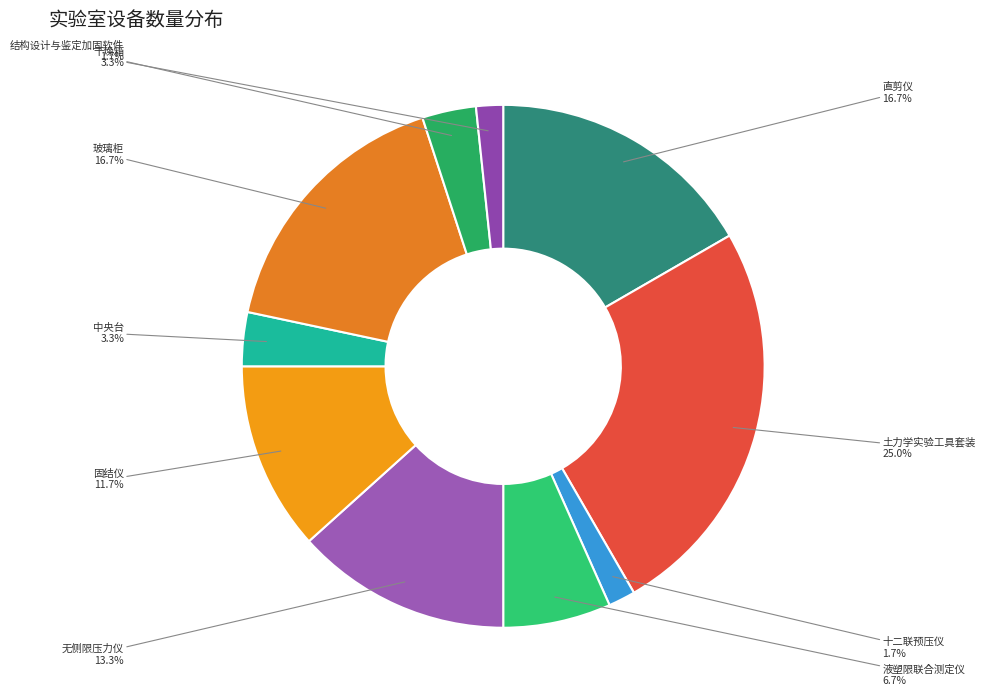

What is the largest slice in the pie chart?

土力学实验工具套装